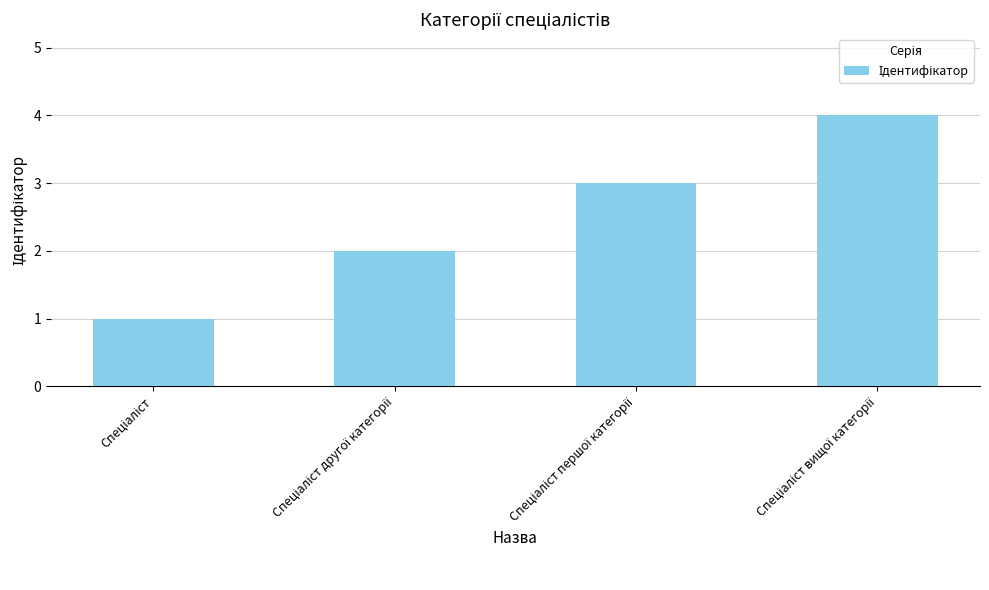

What is the sum of all values?

10